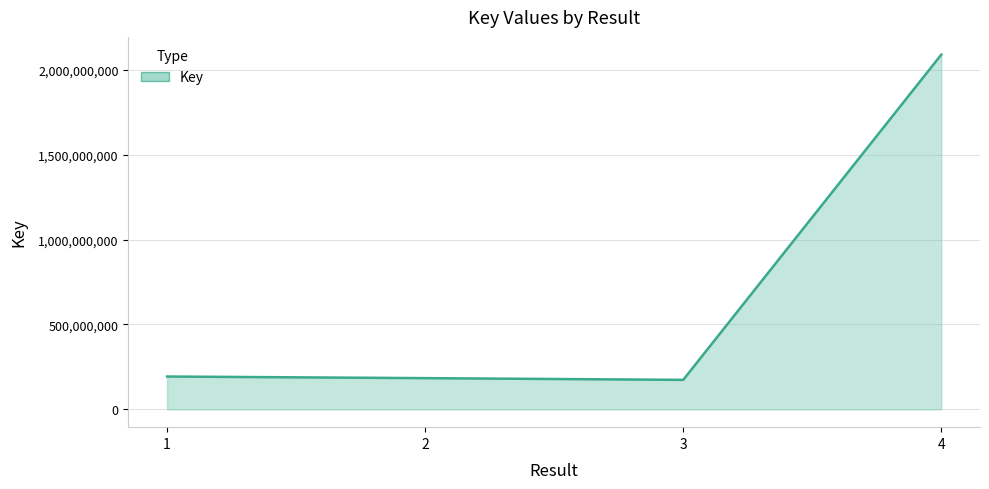

How many values are below 193695608?

2